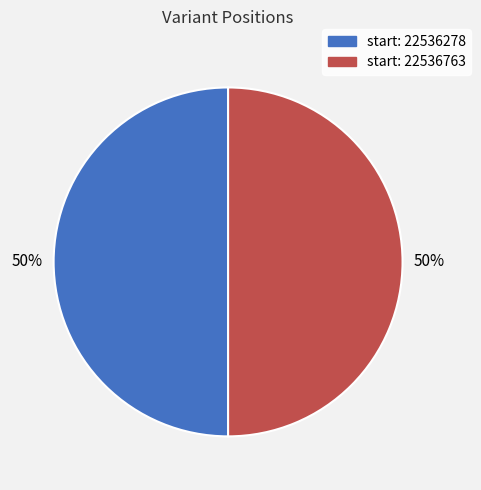

To the nearest percent, what is the average slice percentage?

50%